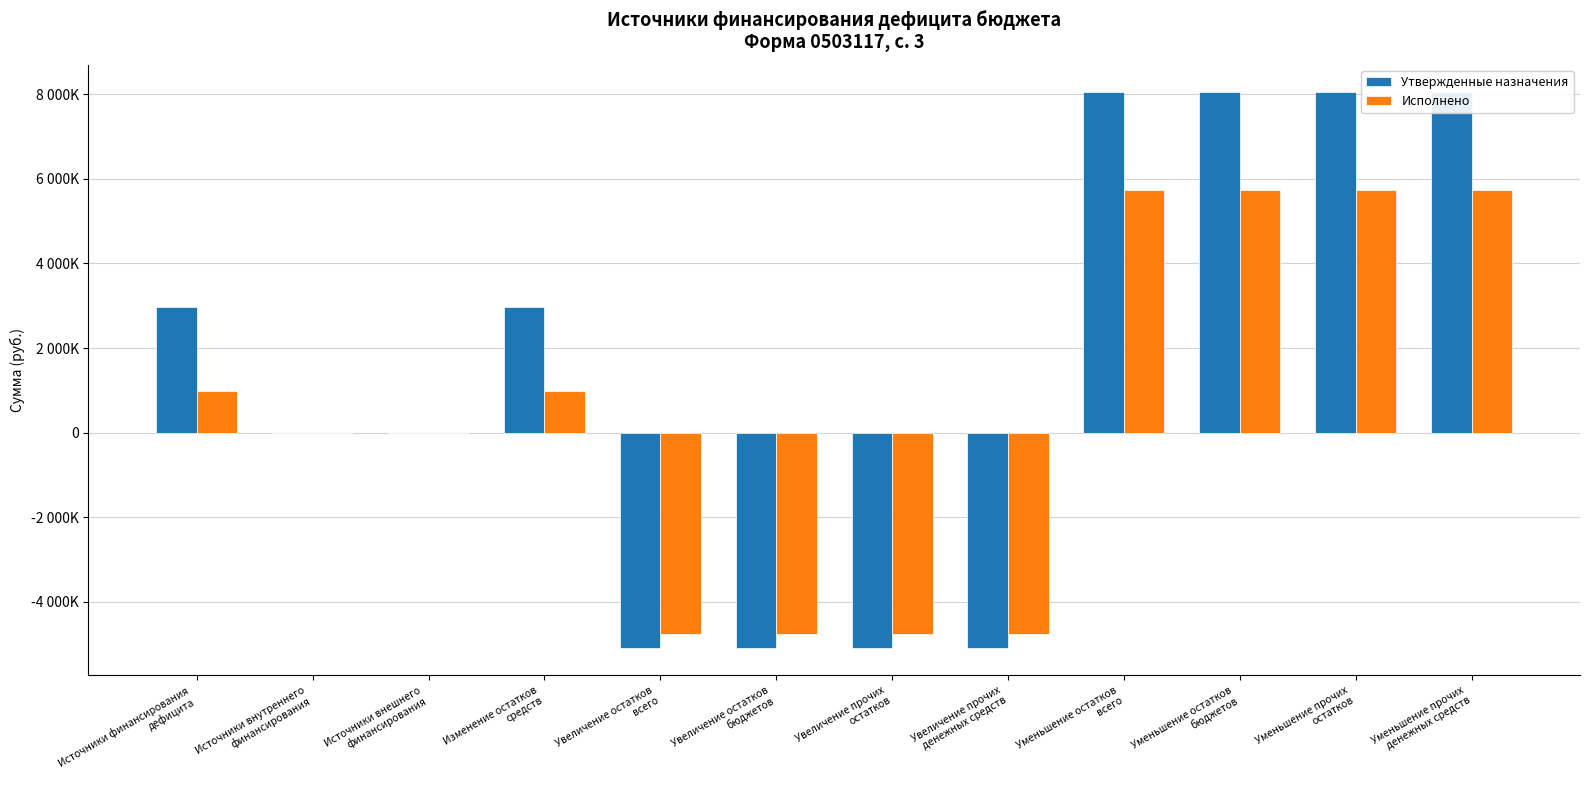

Rank the series by their average value, from highest to lowest.

Утвержденные назначения, Исполнено